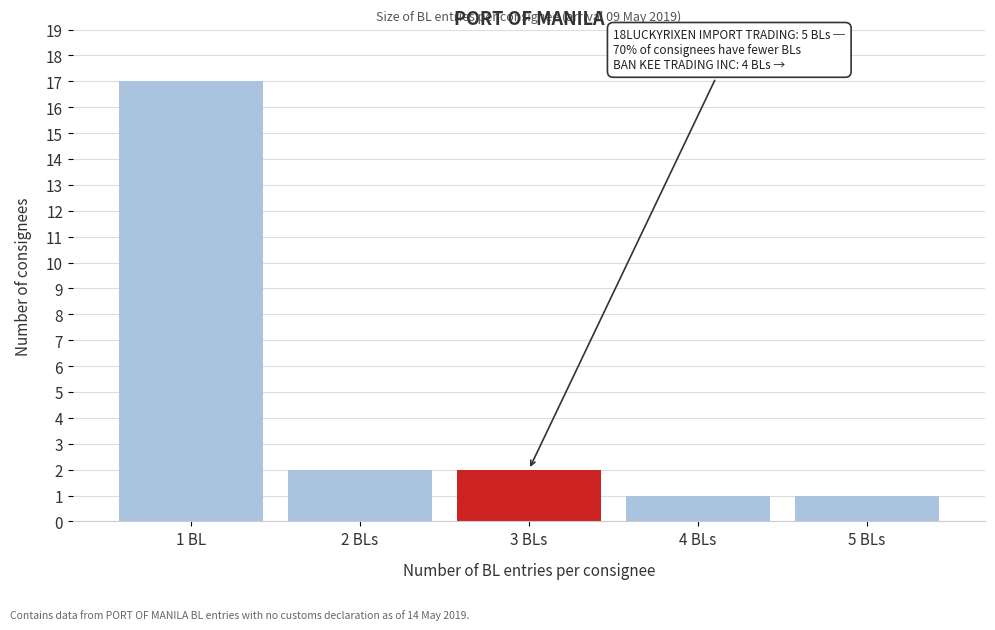

Reading right to left, transcribe all the data shown in this chart.

1	1	2	2	17